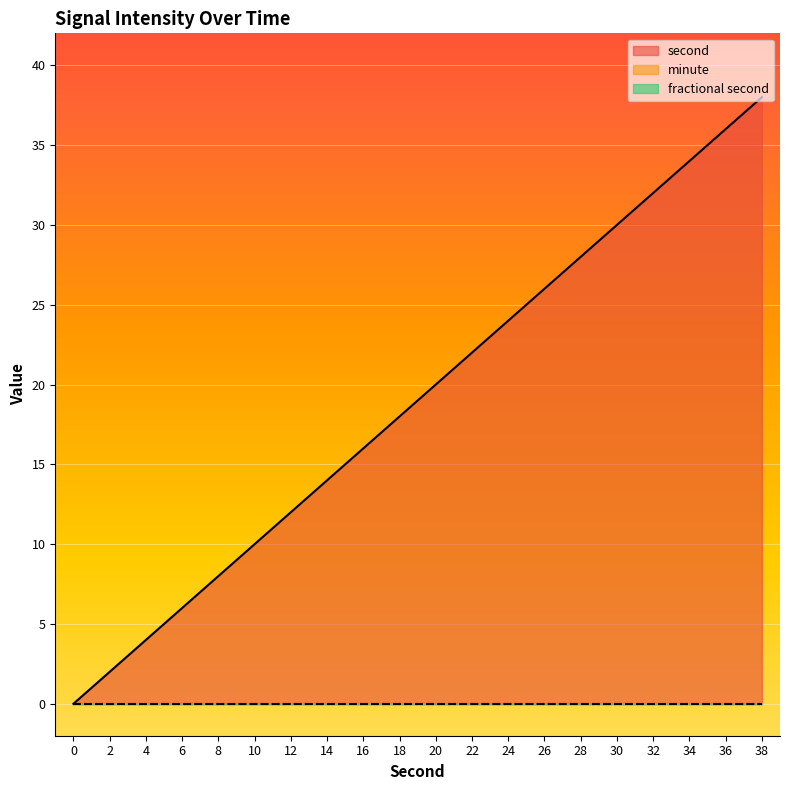

List the series in order of their peak value, lowest first.

minute, fractional second, second